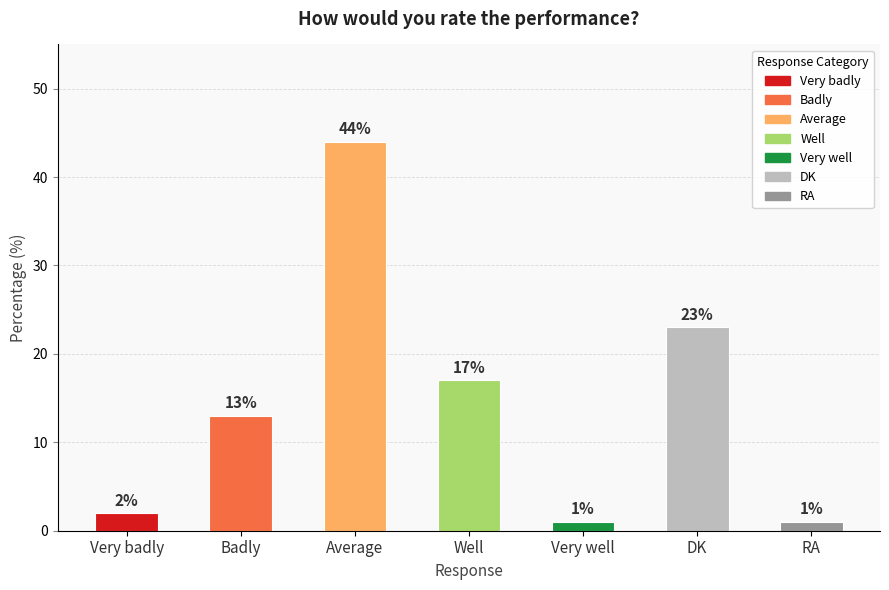

What is the minimum value shown in the chart?

1